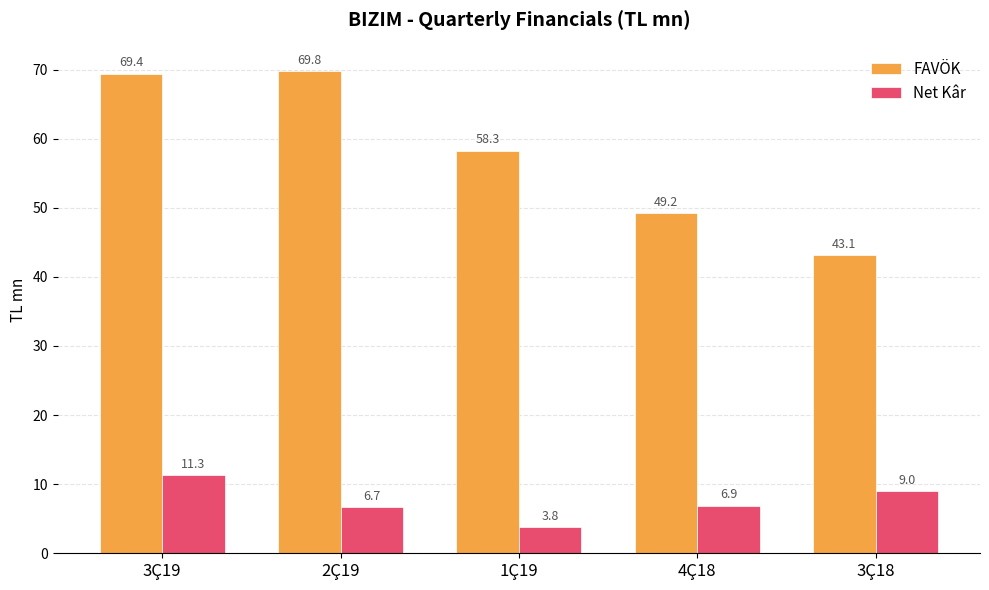

Which series has the largest total across all categories?

FAVÖK